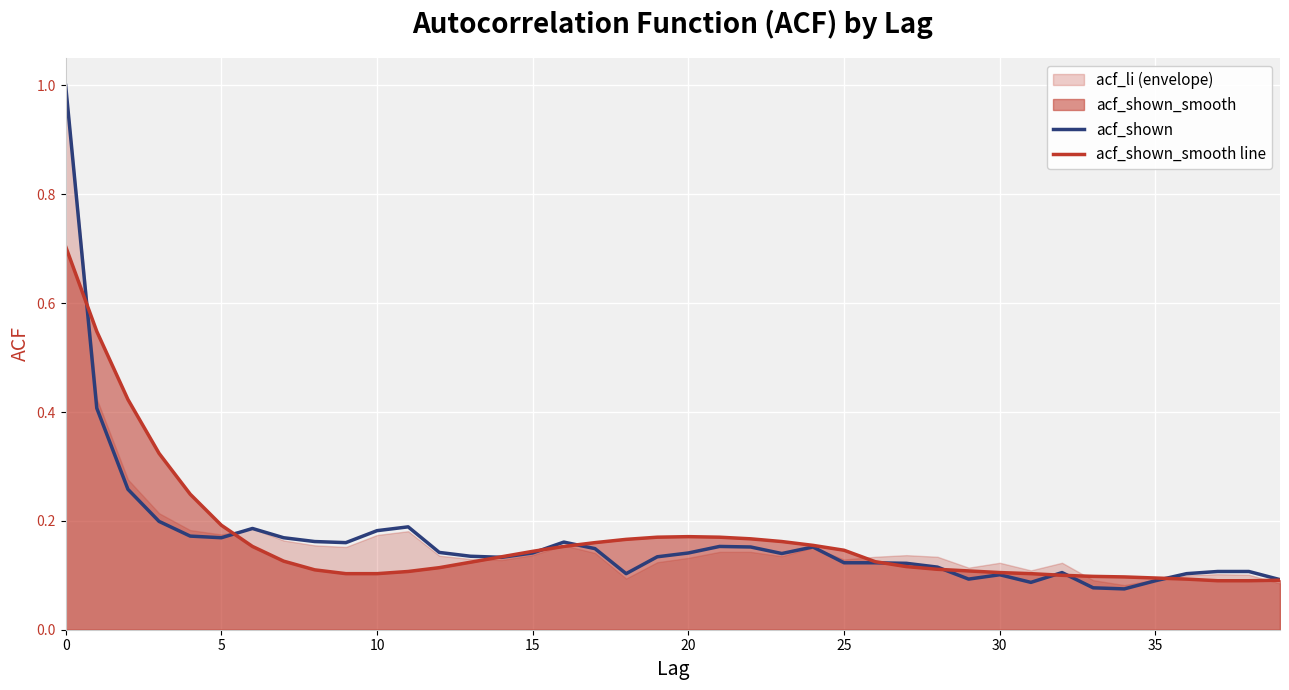

Rank the series at 9 from lowest to highest value.

acf_shown_smooth line, acf_shown